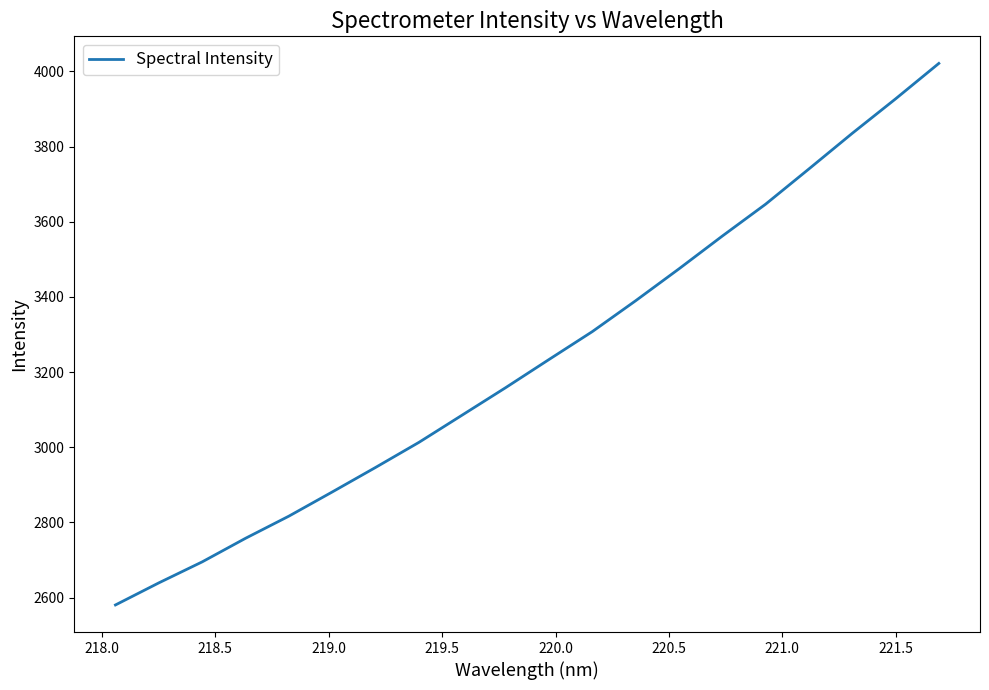

What is the maximum value shown in the chart?

4021.1